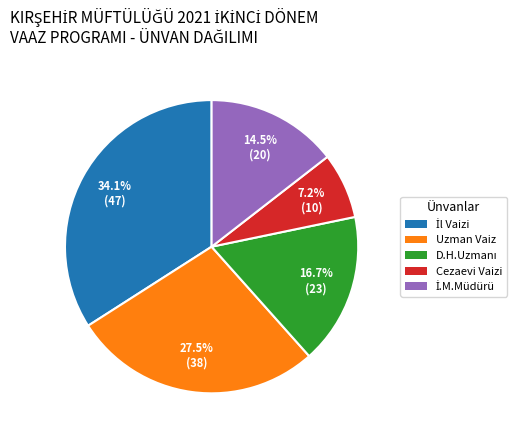

Does Cezaevi Vaizi represent more than half of the total?

No